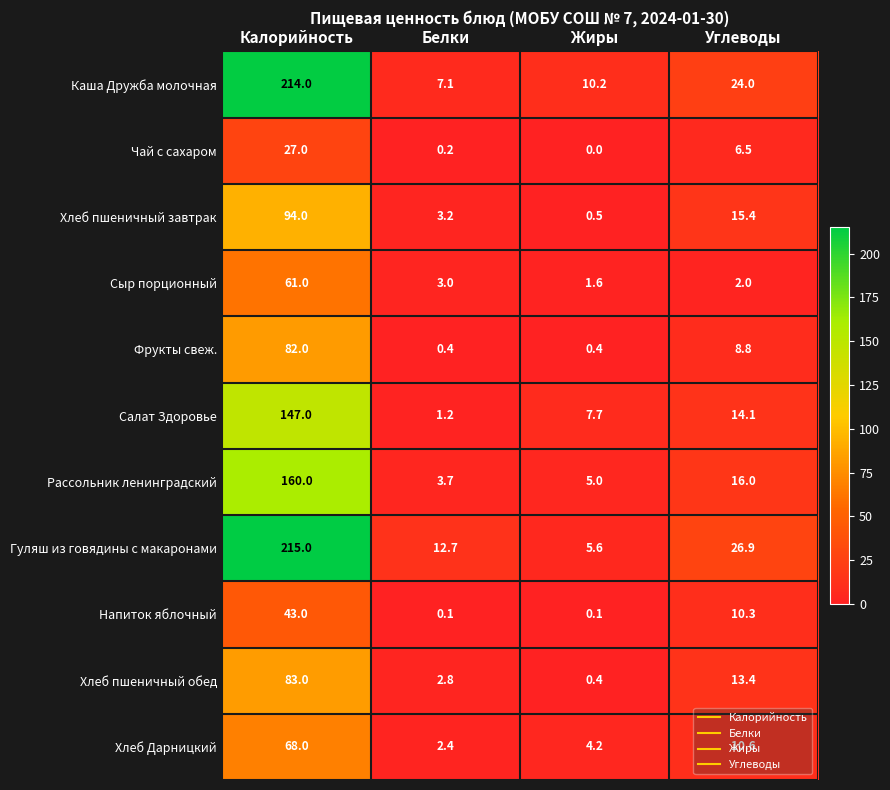

Which series changed the most between Жиры and Углеводы?

Гуляш из говядины с макаронами